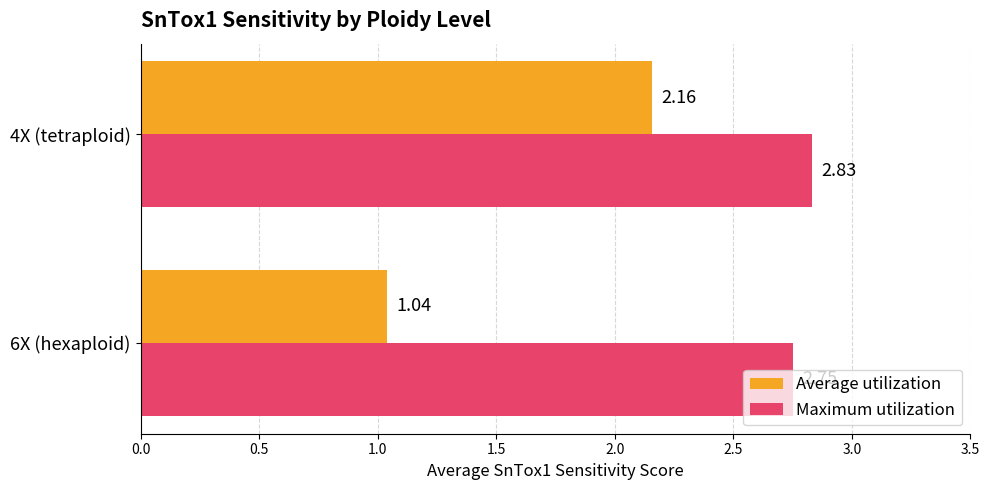

At how many categories does at least one series exceed 1?

2